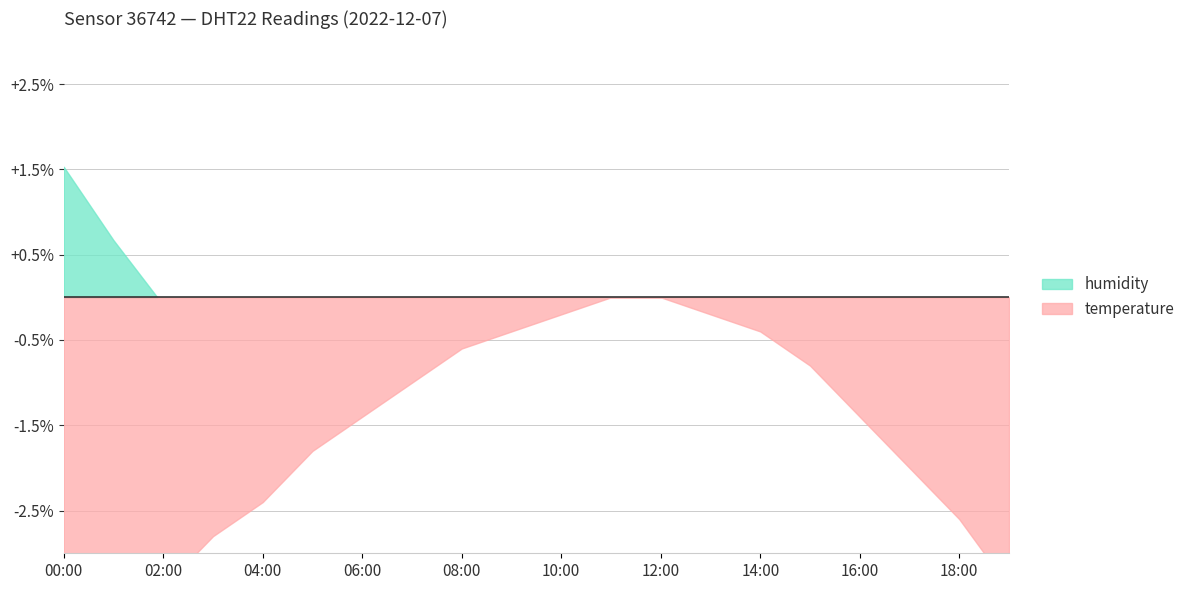

True or false: humidity and temperature intersect in this chart.

False